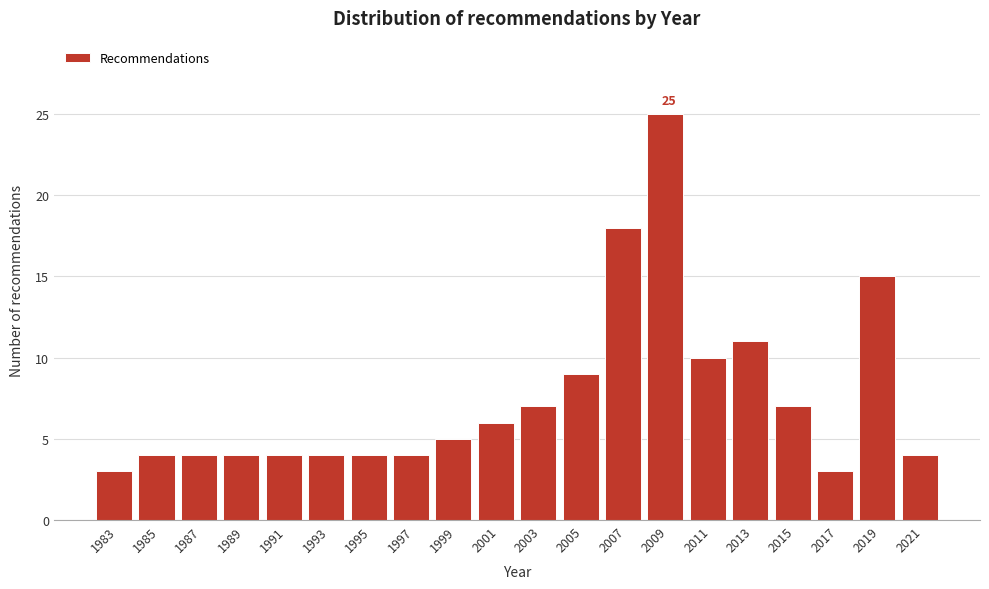

Reading left to right, list all the values displayed in this chart.

1983=3	1985=4	1987=4	1989=4	1991=4	1993=4	1995=4	1997=4	1999=5	2001=6	2003=7	2005=9	2007=18	2009=25	2011=10	2013=11	2015=7	2017=3	2019=15	2021=4